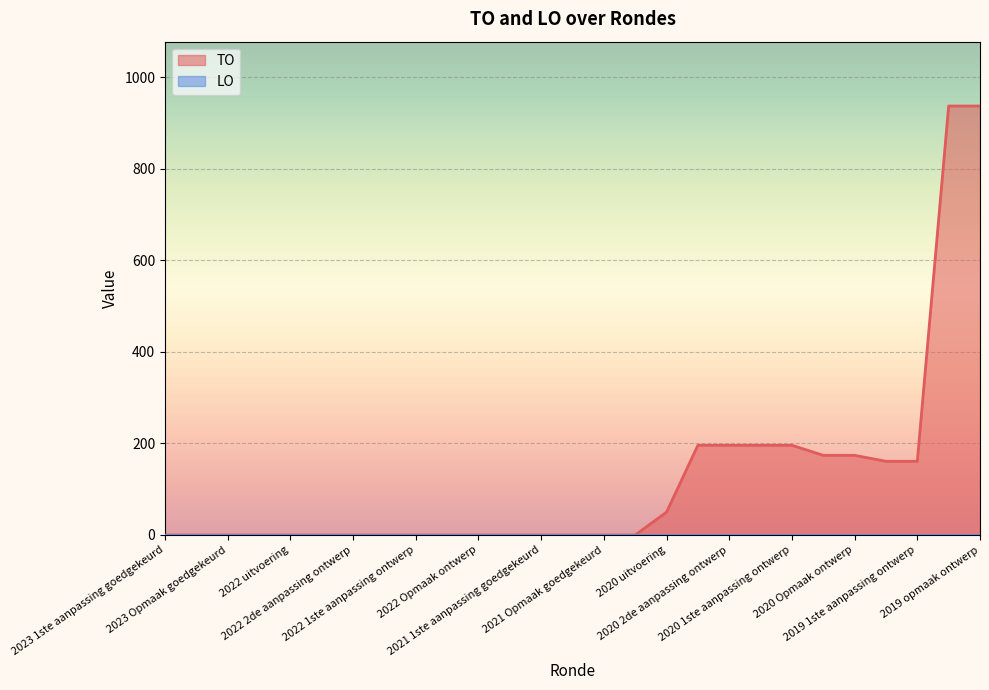

What is the sum of the values at 2020 2de aanpassing ontwerp and 2020 1ste aanpassing goedgekeurd?

392